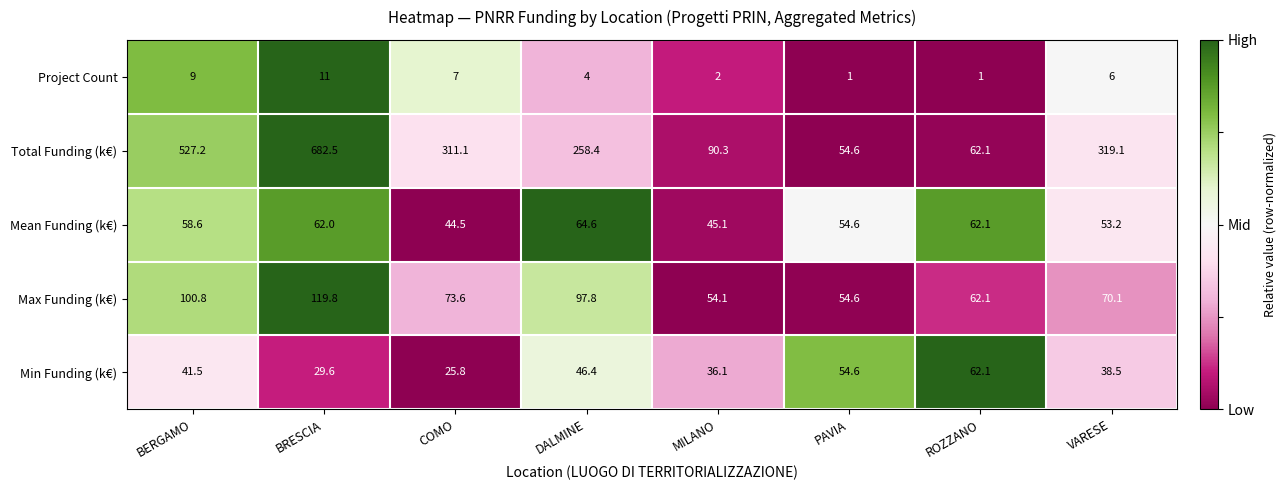

At which label does Max Funding (k€) reach its minimum?

MILANO